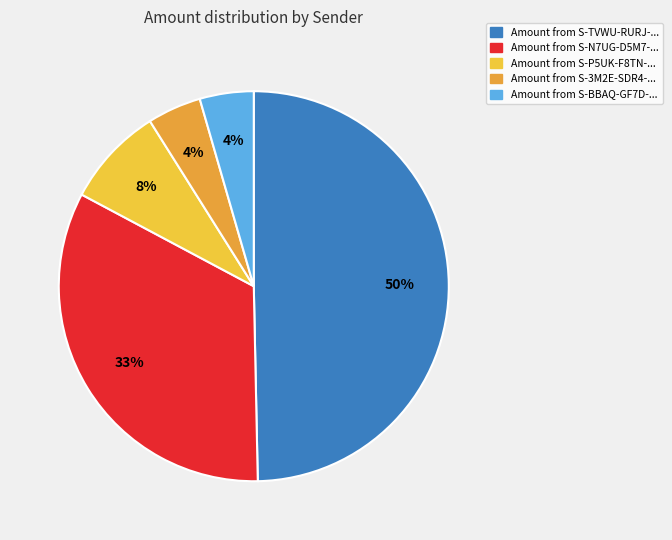

Which category has the smallest portion of the pie?

S-3M2E-SDR4-JSKY-GK7PM